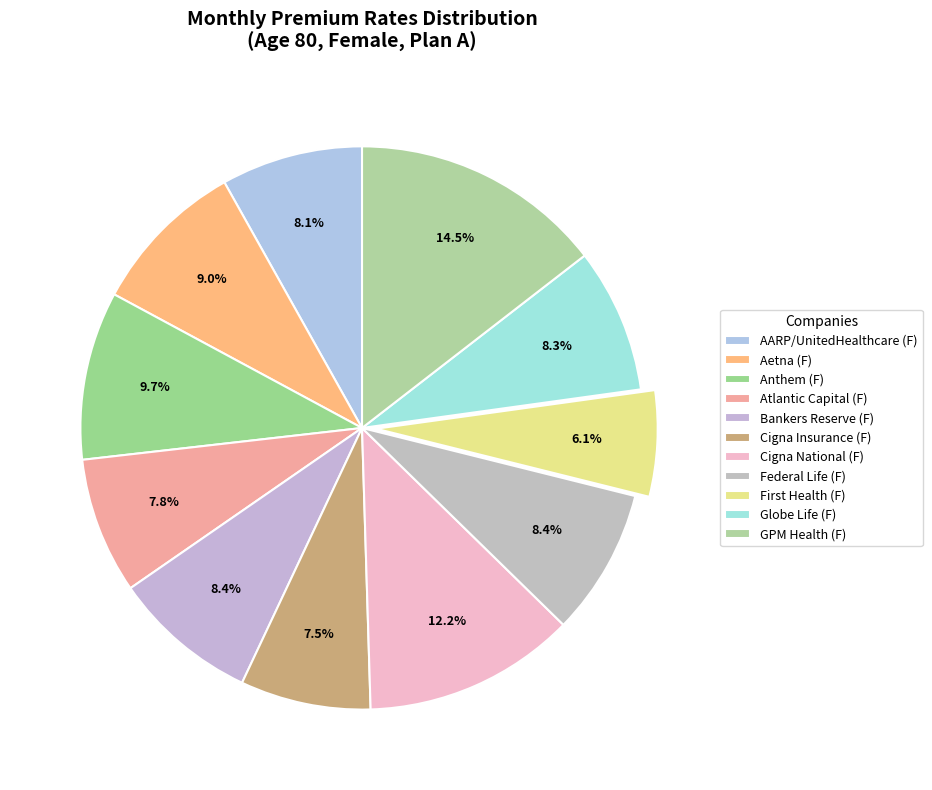

What is the ratio of the value at Atlantic Capital (F) to the value at Anthem (F)?

0.8